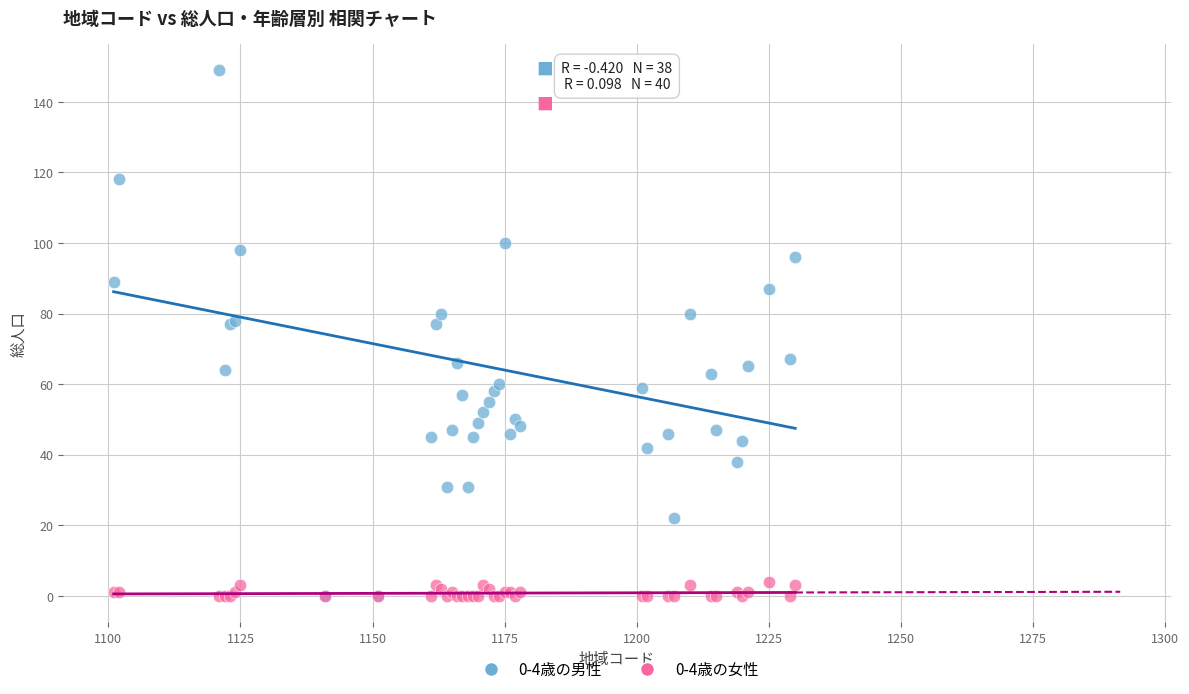

What are all the series names shown in the legend?

0-4歳の男性, 0-4歳の女性